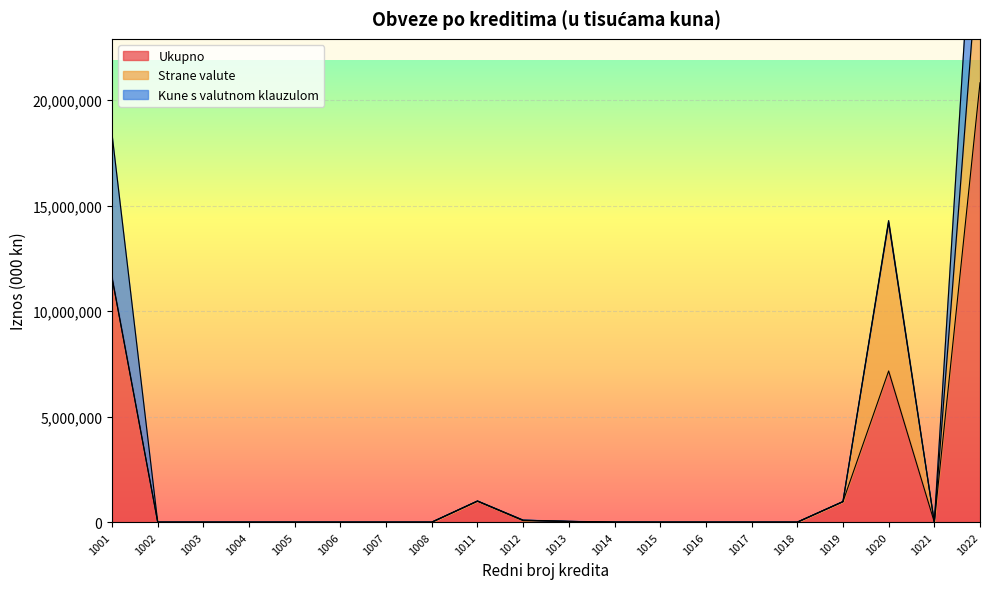

The value of Ukupno at 1001 is 11580995. True or false?

True